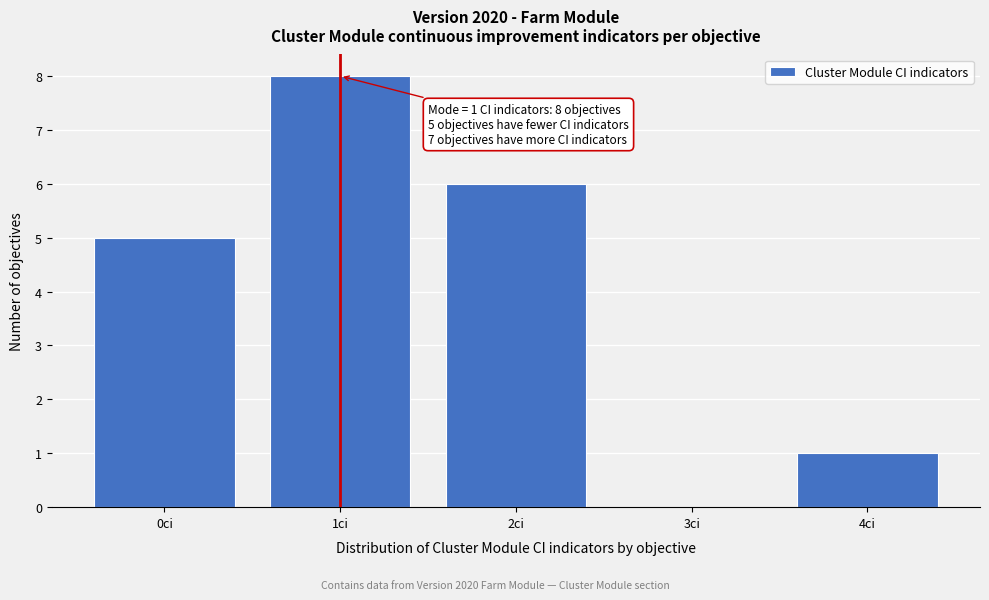

Which range on the x-axis has the tallest bar?

0.5 to 1.5